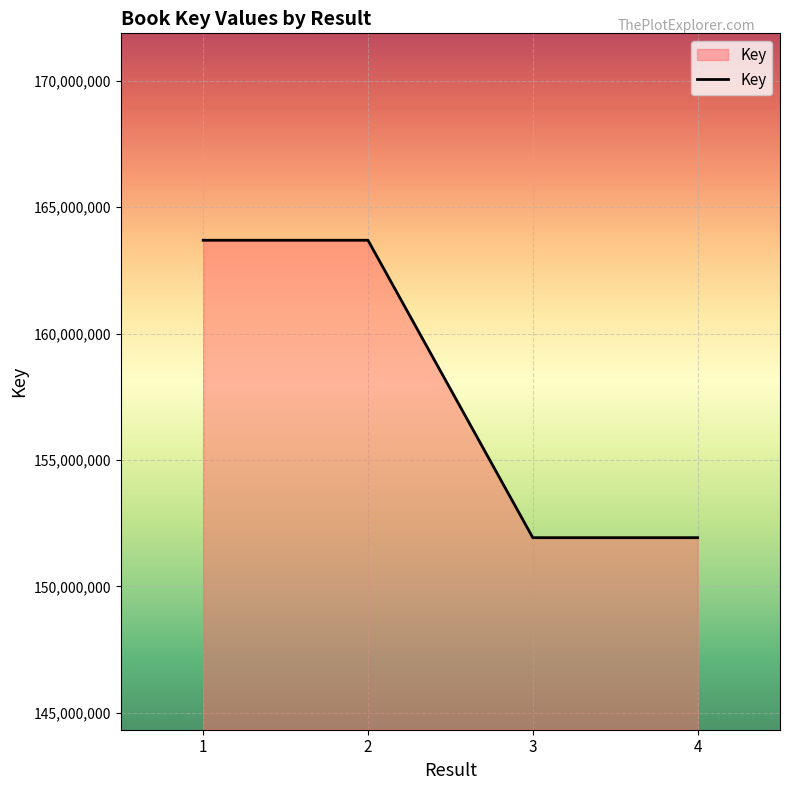

Between 4 and 1, which is larger?

1